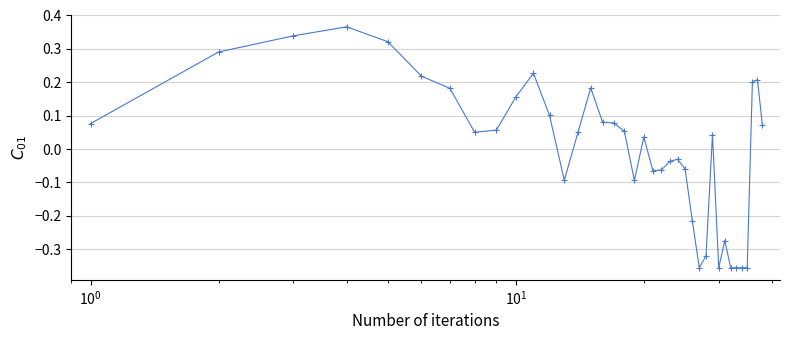

True or false: there are more than 1 points higher than both neighbors.

True